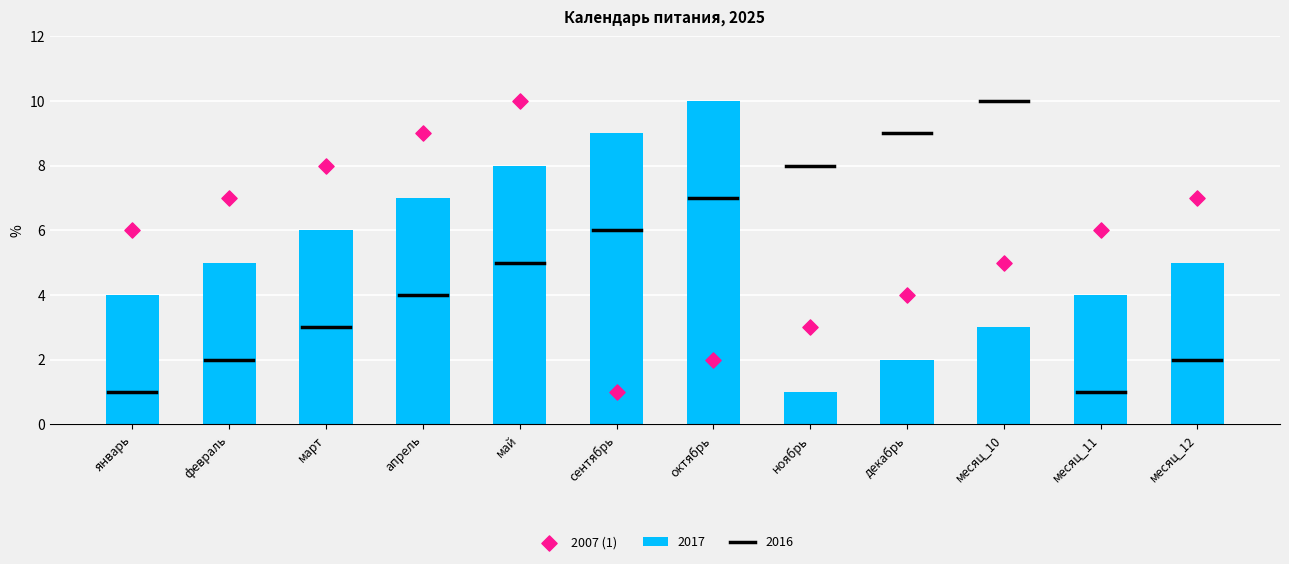

What is the change in value from февраль to месяц_11?

-1